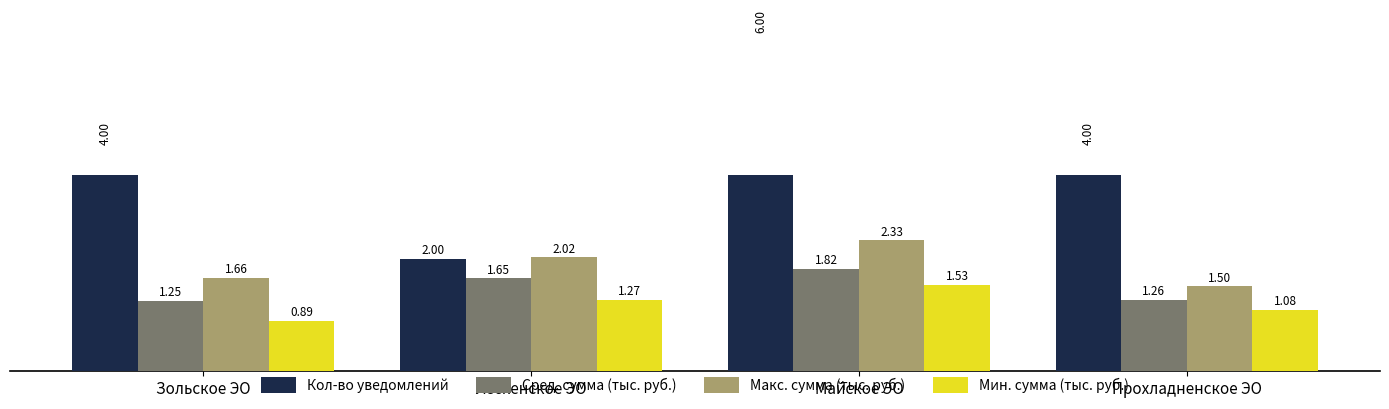

At how many categories does at least one series exceed 4?

1